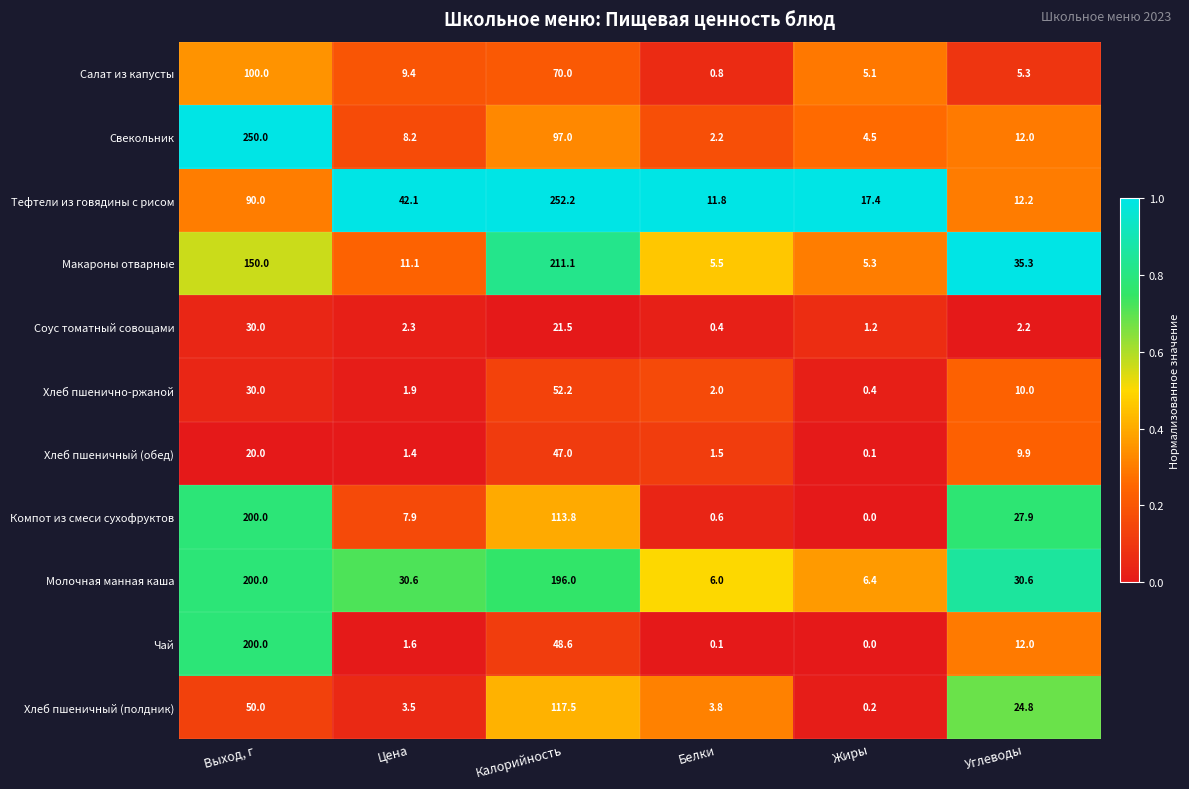

Between Калорийность and Жиры, which series saw the biggest shift?

Тефтели из говядины с рисом